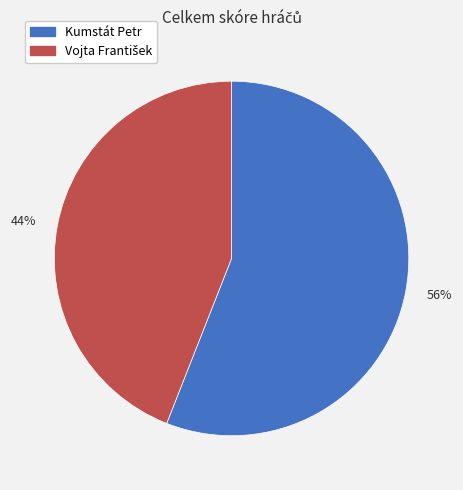

Is Kumstát Petr the majority of the pie?

Yes